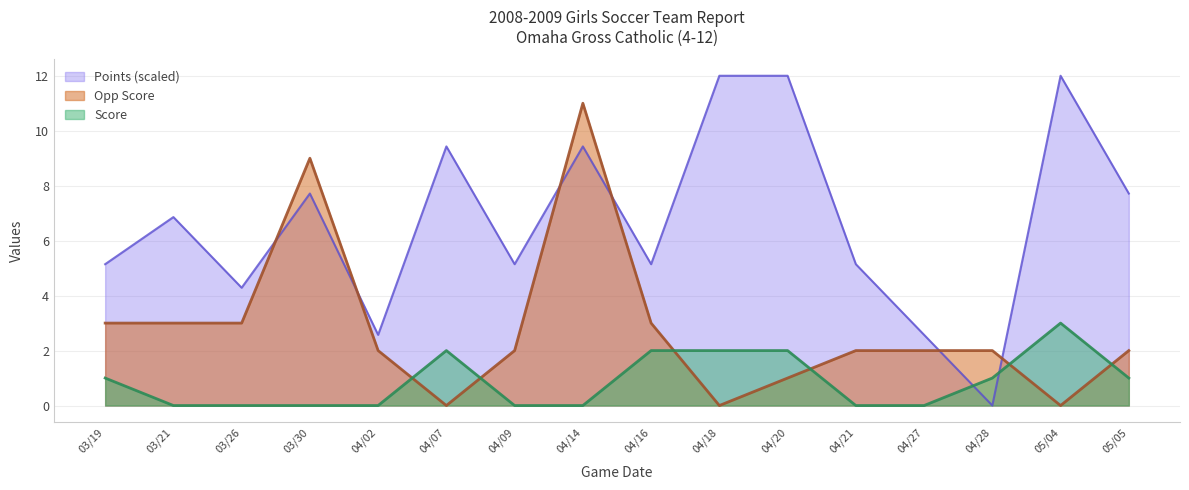

Where do Points and Score first cross each other?

04/27 and 04/28